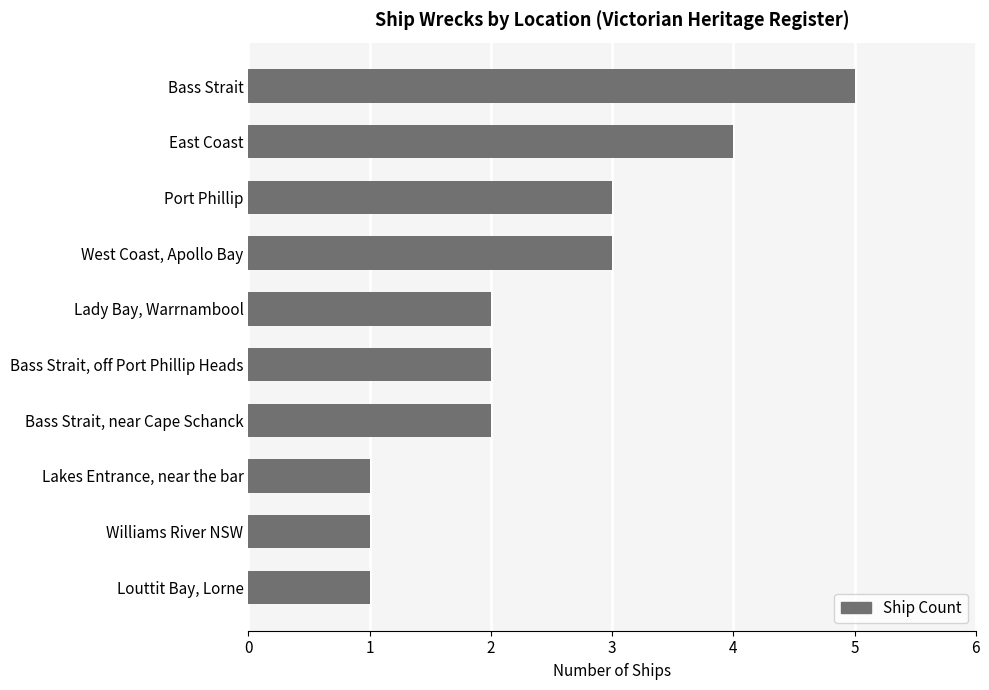

Reading top to bottom, what are all the values shown in this chart?

5	4	3	3	2	2	2	1	1	1